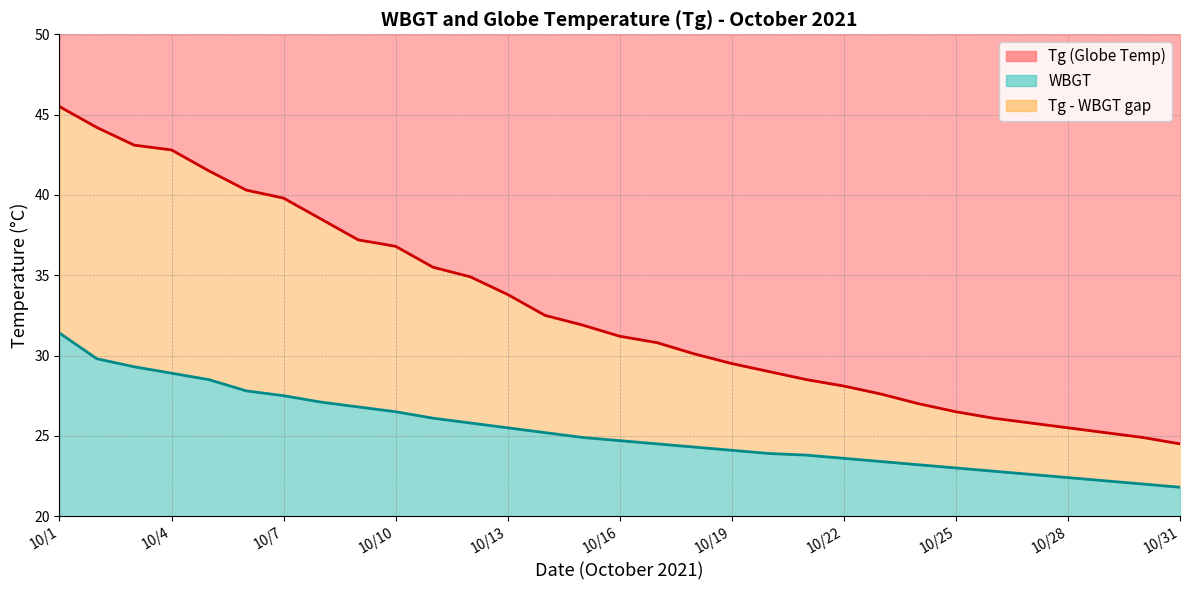

Read the Tg line value at 11.

34.9